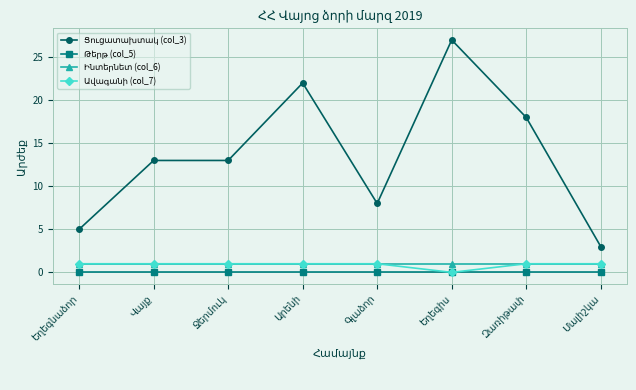

Count the Ցուցատախտակ (col_3) values in the range 8 to 22.

5